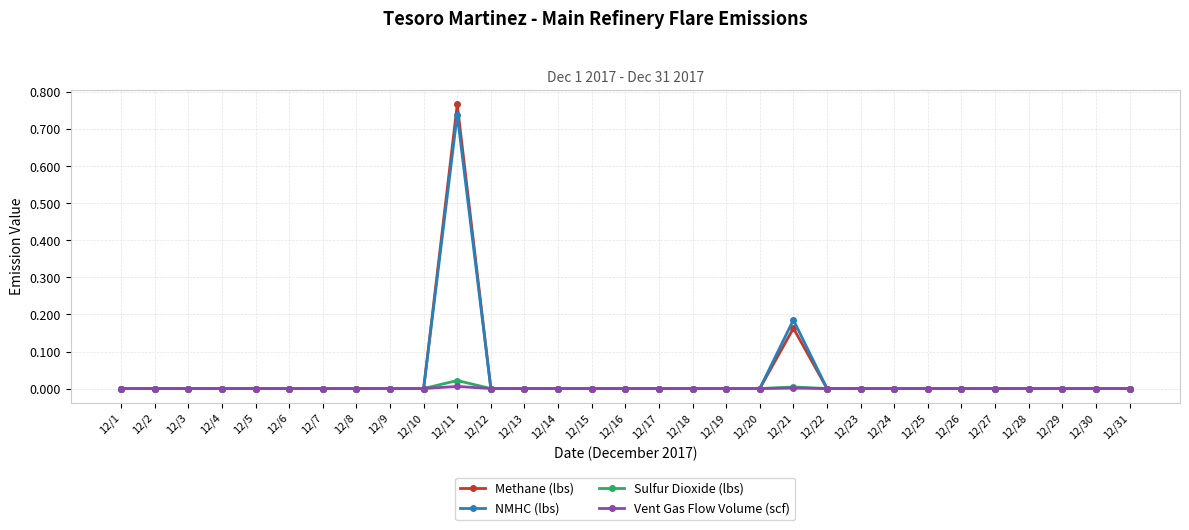

Count the number of data series in this chart.

4